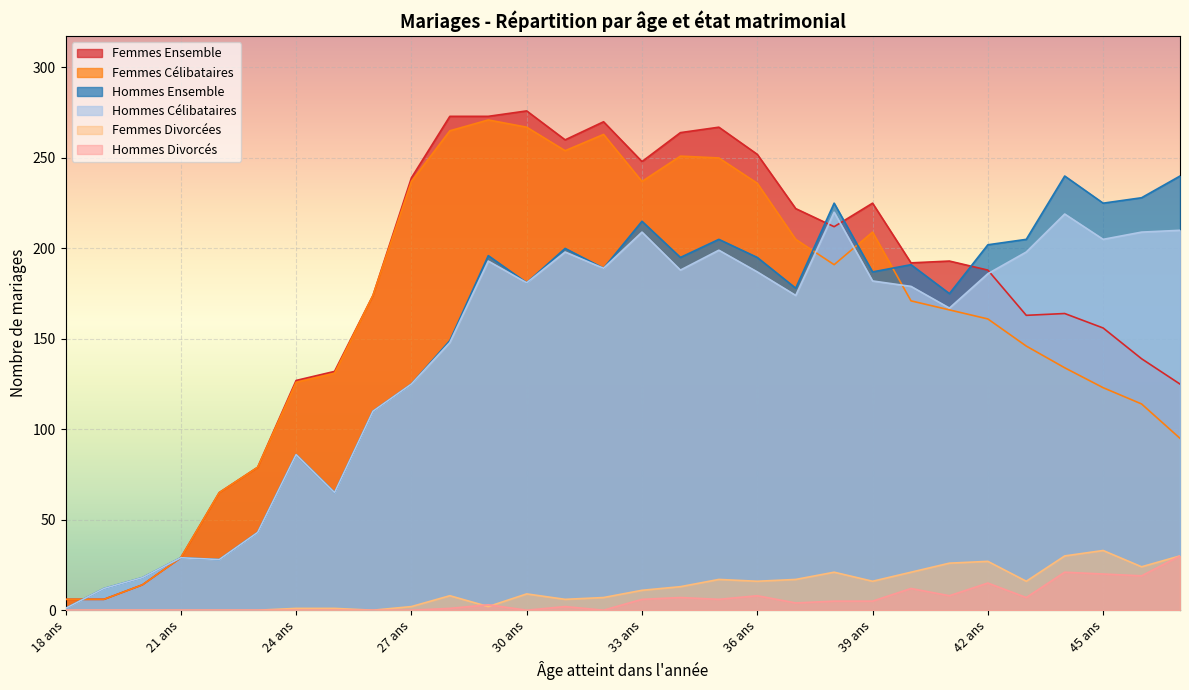

In Femmes Célibataires, how many points are lower than both neighbors (excluding endpoints)?

3